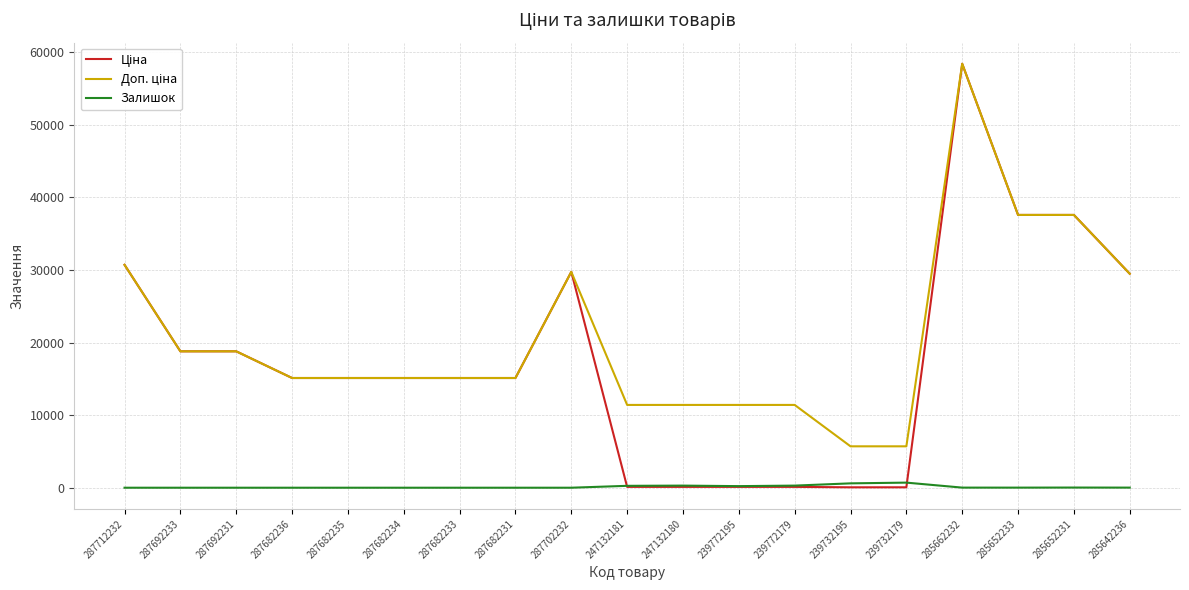

The value of Залишок at 287712232 is 0.0. True or false?

True